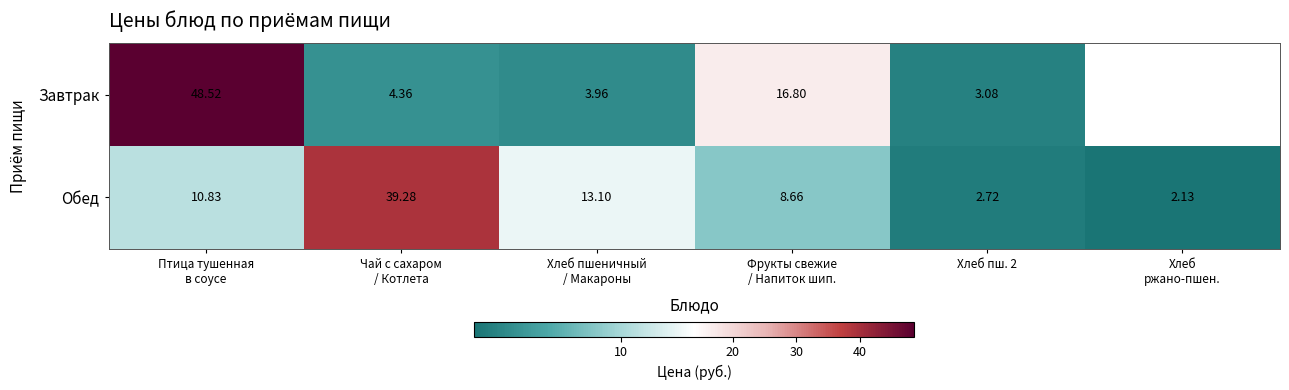

What is the difference between the maximum and minimum values in the Обед series?

37.1